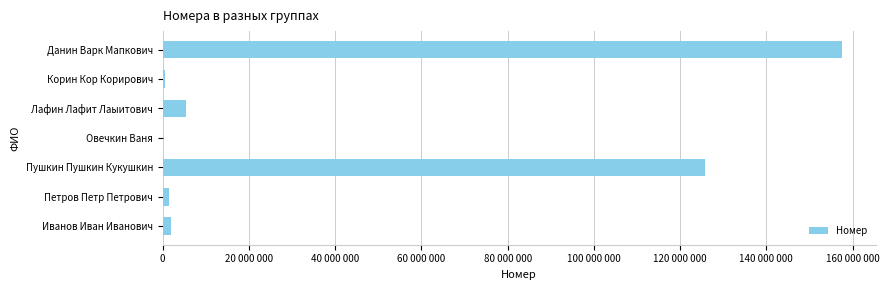

Are the bars horizontal?

Yes